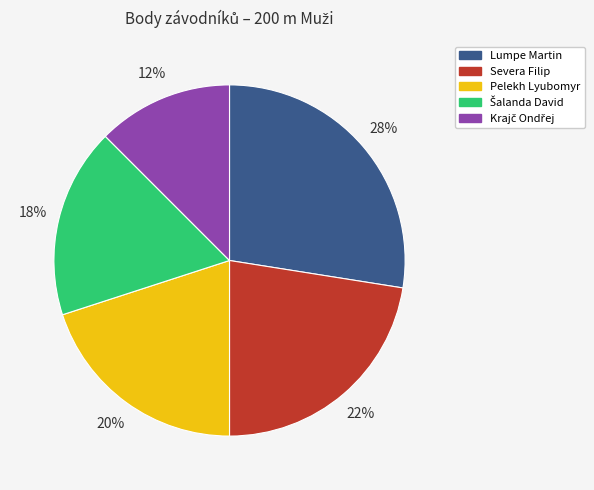

Between Lumpe Martin and Pelekh Lyubomyr, which is larger?

Lumpe Martin